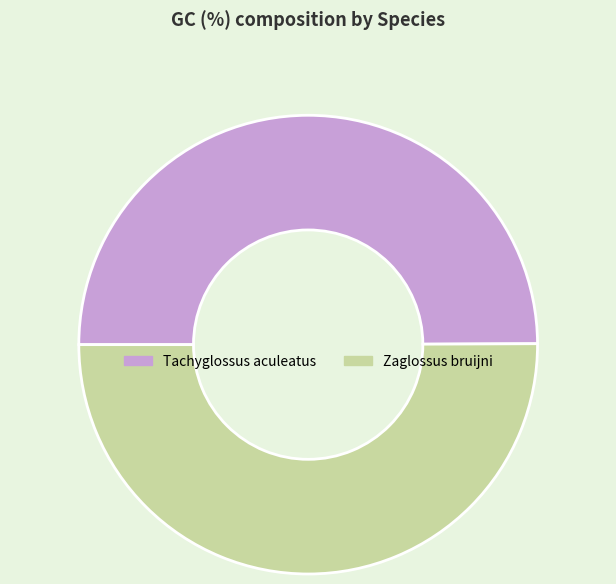

Combined, do Tachyglossus aculeatus and Zaglossus bruijni account for over 50%?

Yes